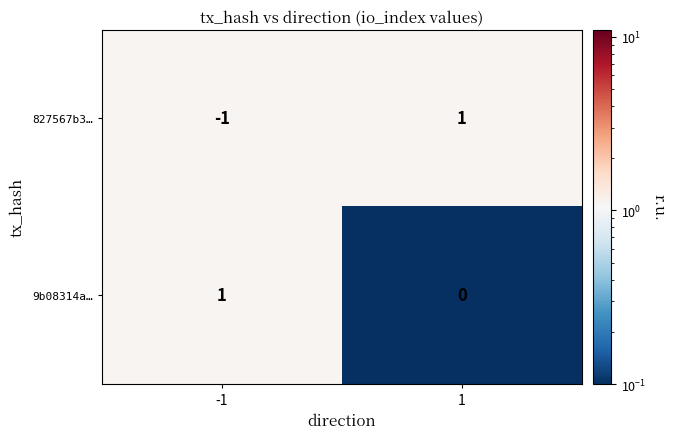

Rank the series by their average value, from lowest to highest.

827567b3…, 9b08314a…